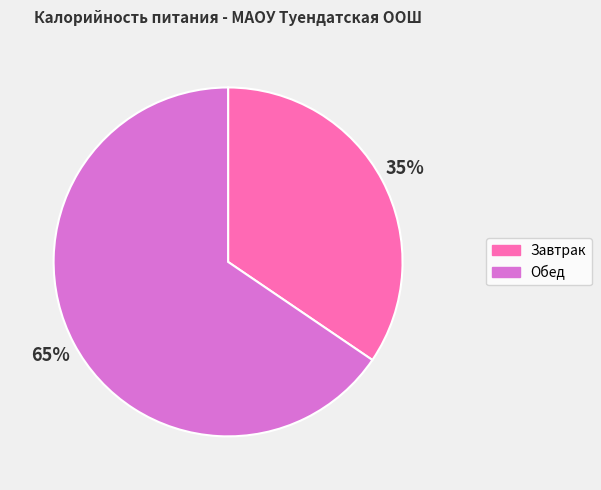

Rank the categories by value from highest to lowest.

Обед, Завтрак